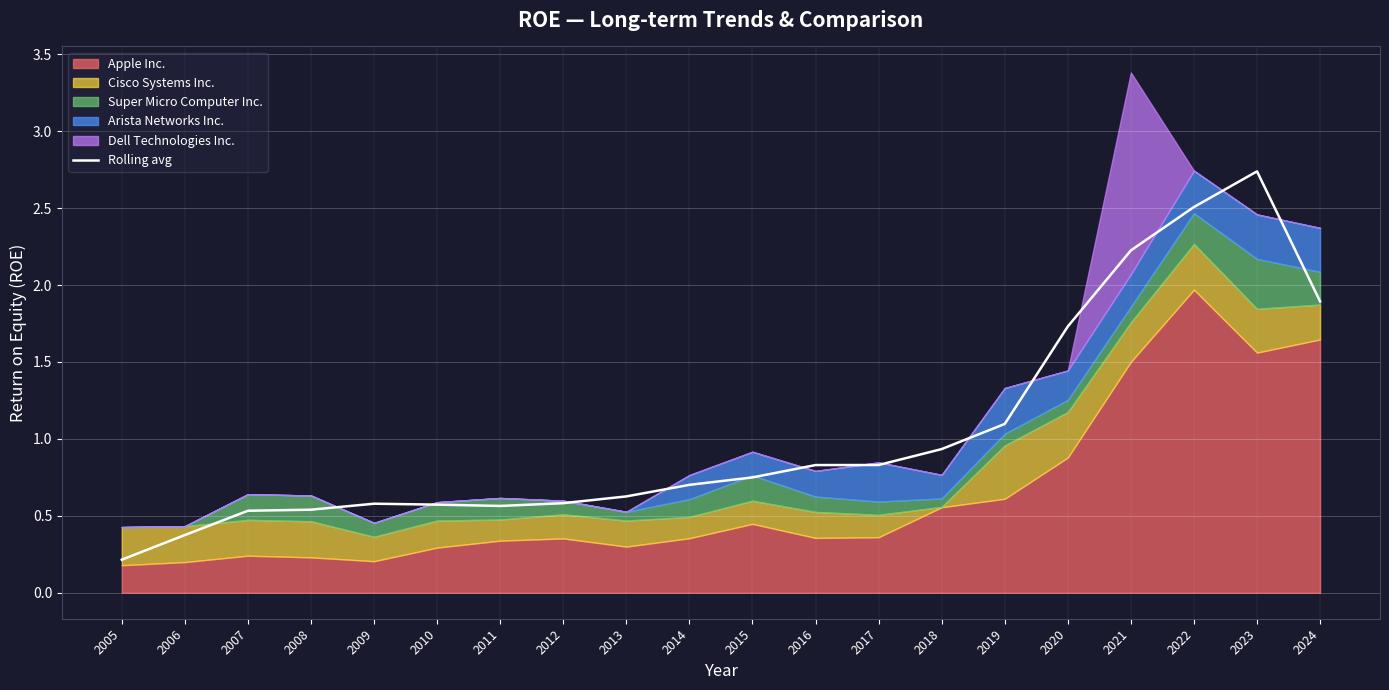

What is the value of the 13th point from the left?

0.8